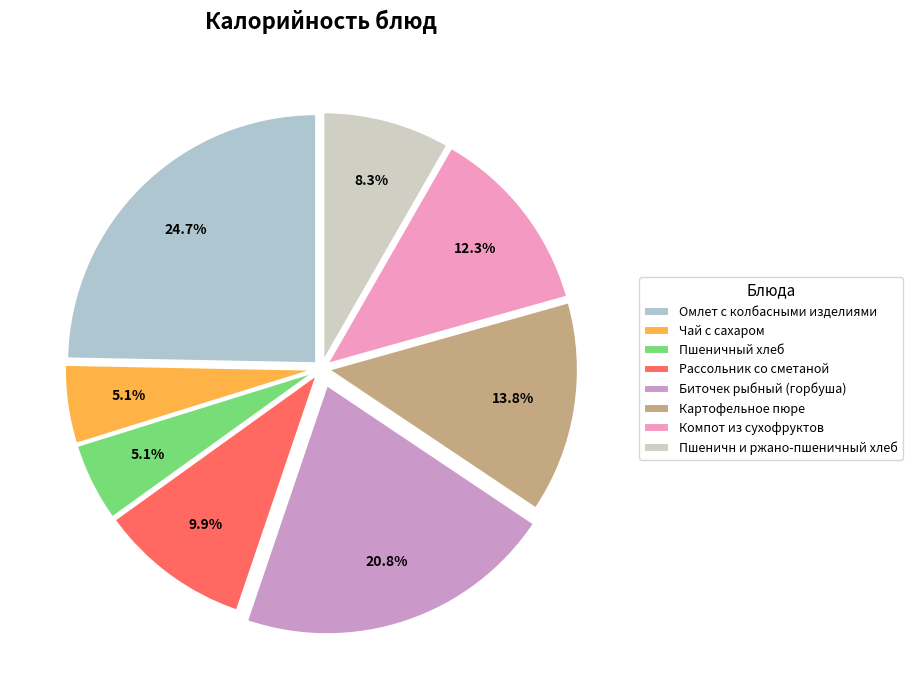

How much of the chart is everything except Пшеничн и ржано-пшеничный хлеб?

91.7%